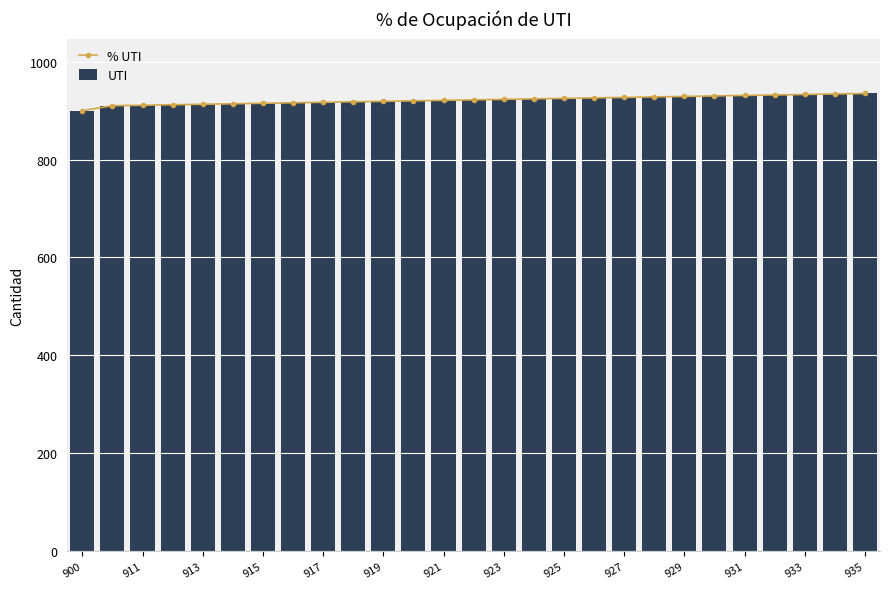

Is it true that % UTI equals 935 at 935?

True